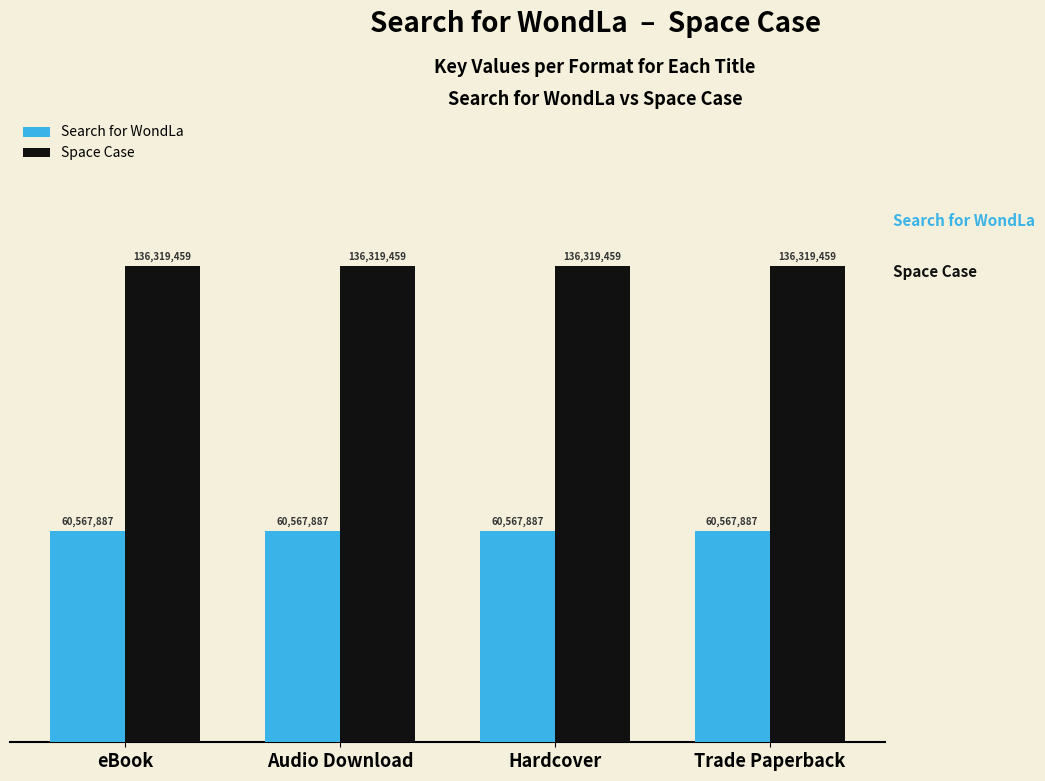

What are all the series names shown in the legend?

Search for WondLa, Space Case